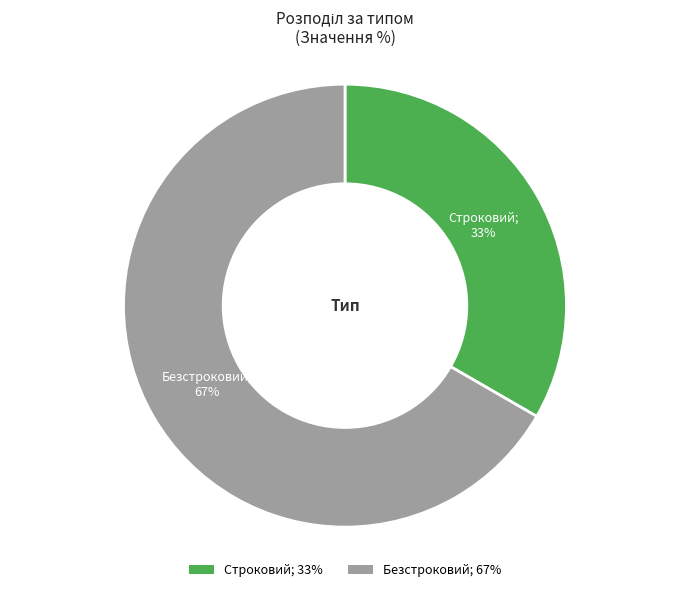

To the nearest percent, what percentage of the pie is Безстроковий?

67%